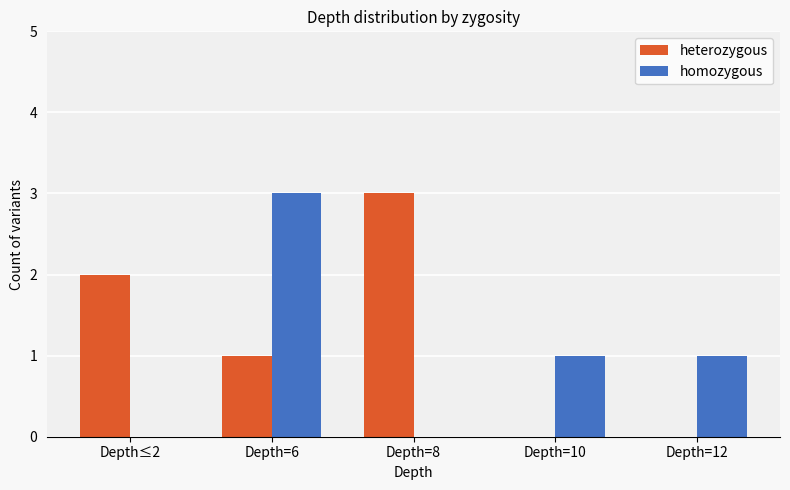

Which series has the largest total across all categories?

heterozygous